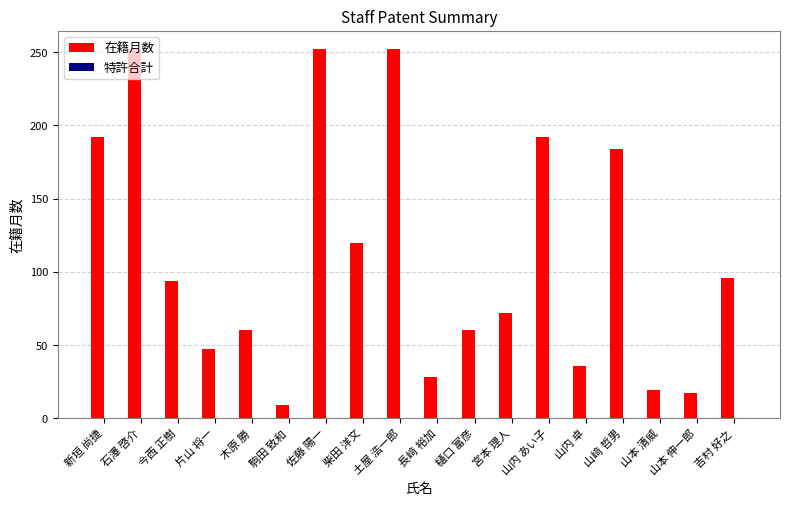

What is the label of the 12th bar from the right?

佐藤 陽一